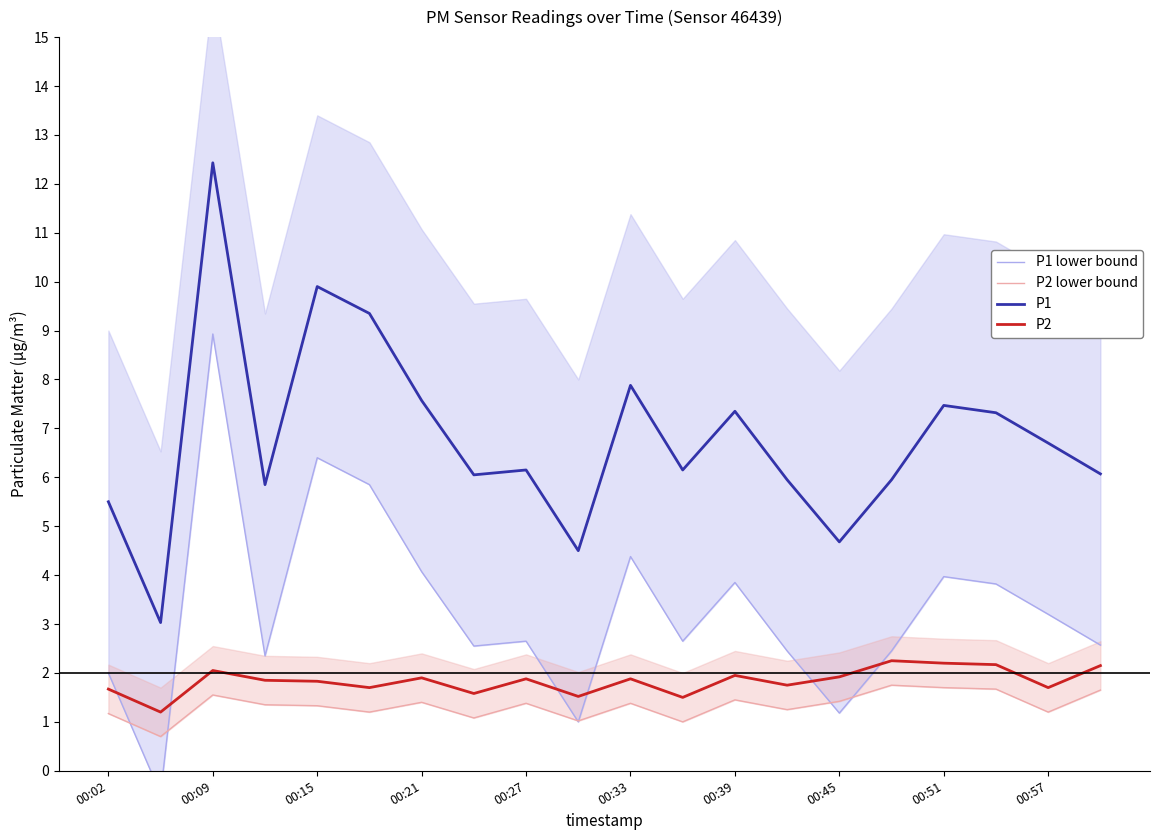

The value of P1 at 00:21 is 3.4. True or false?

False